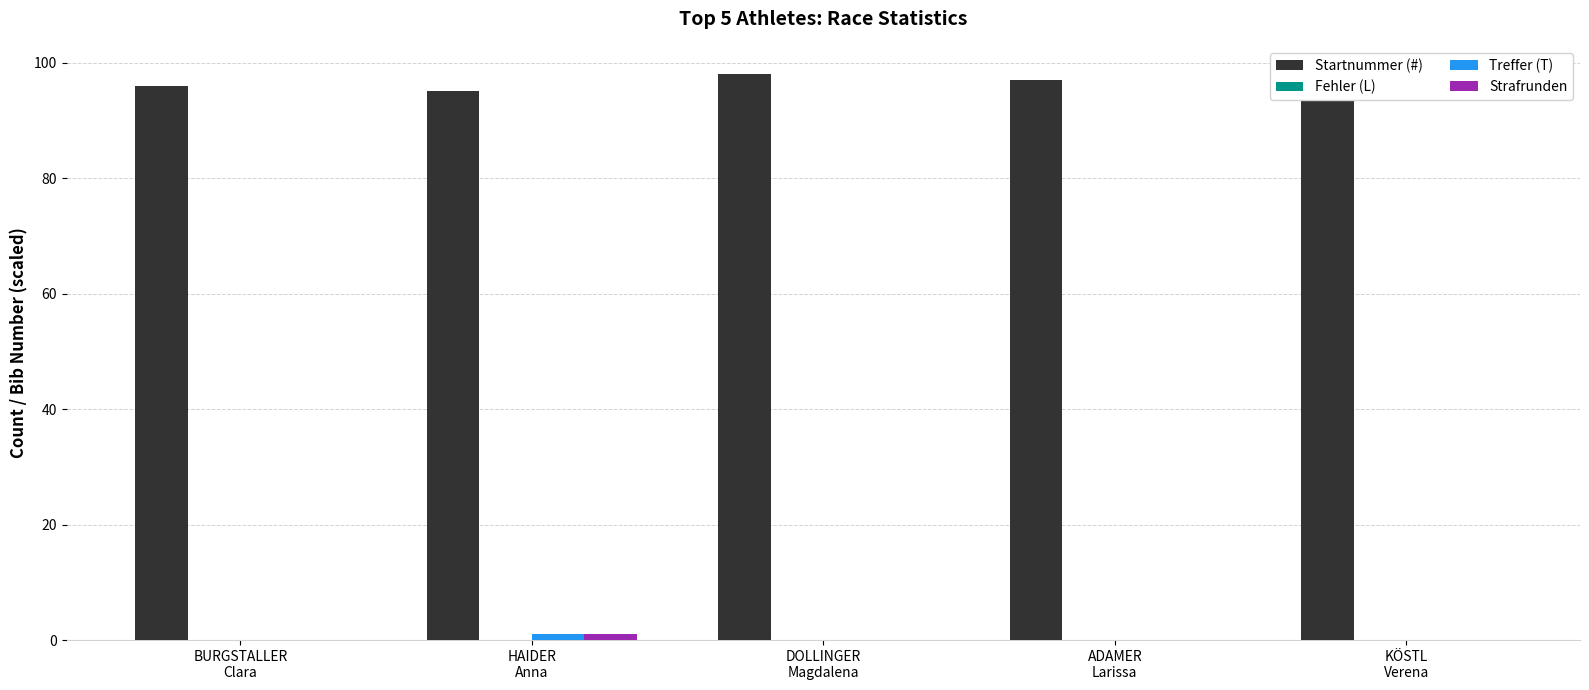

What is the total value across all series at HAIDER
Anna?

97